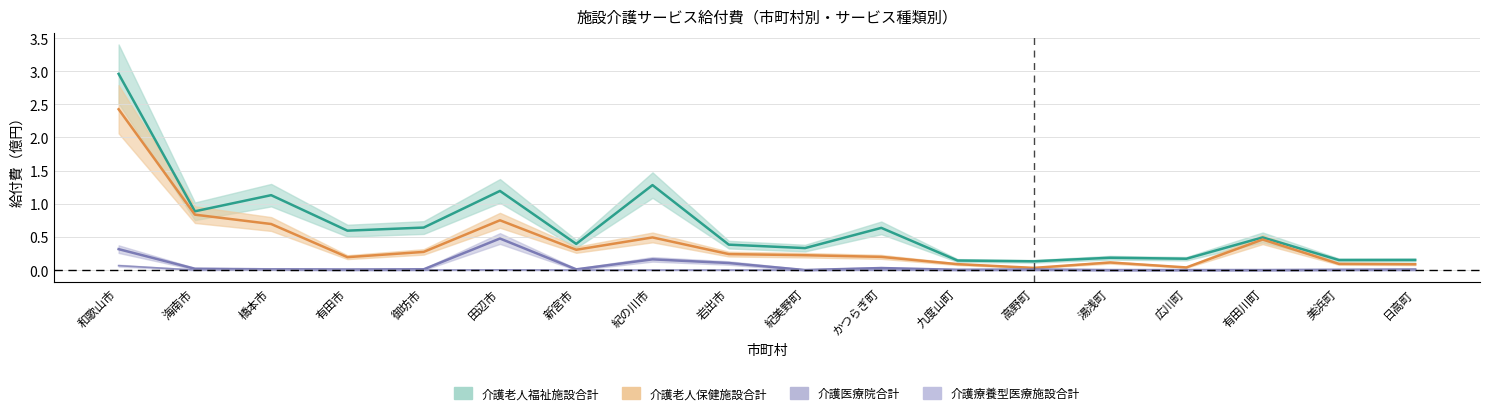

What is the highest value of the 介護老人保健施設合計 series?

2.4